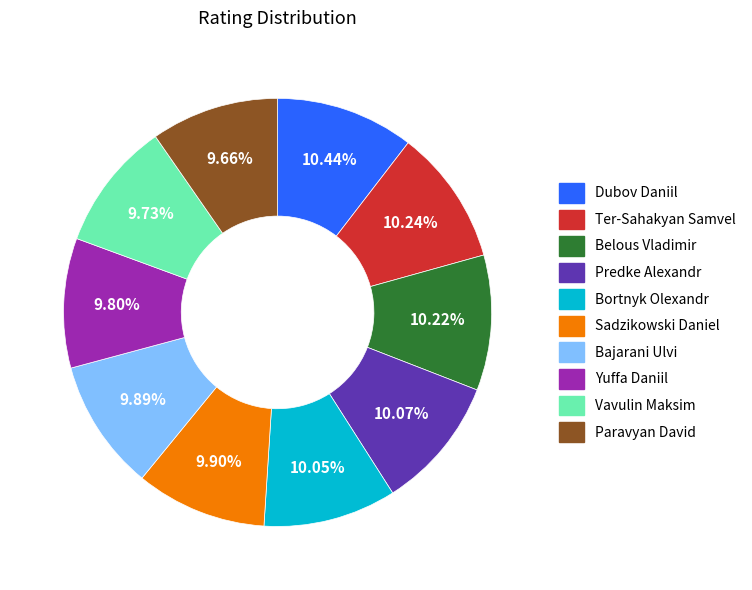

True or false: Sadzikowski Daniel accounts for 4% of the total.

False